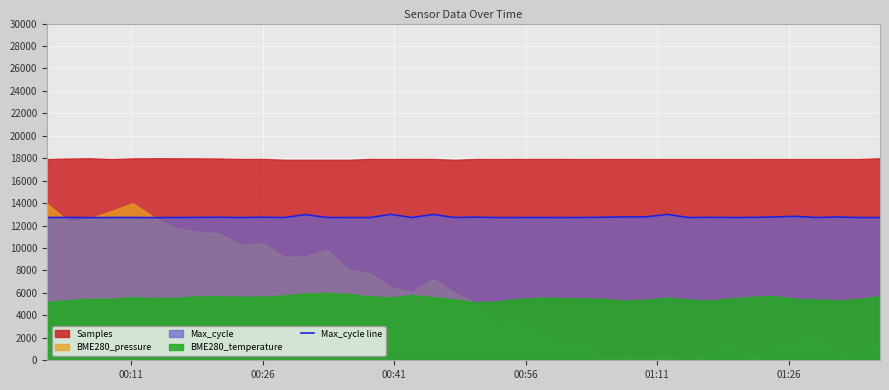

The value at 00:41 is 3317.9. True or false?

False